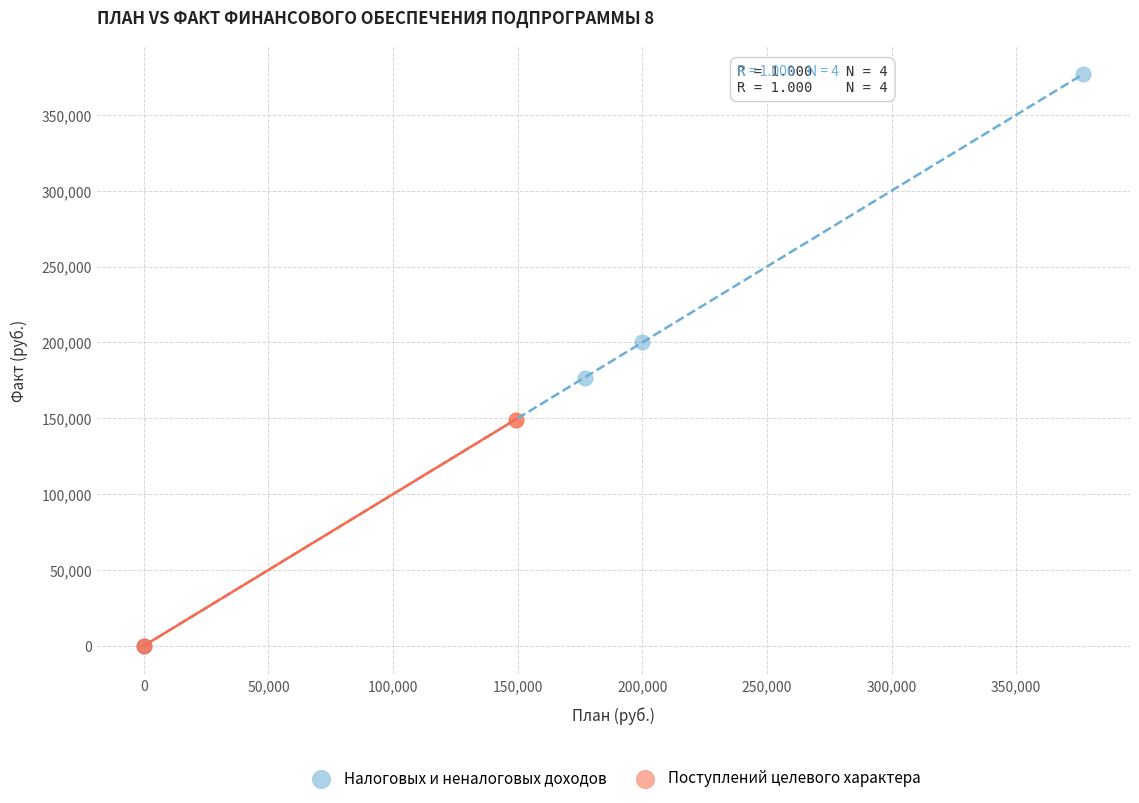

Which series has the largest Y range (max minus min)?

Налоговых и неналоговых доходов